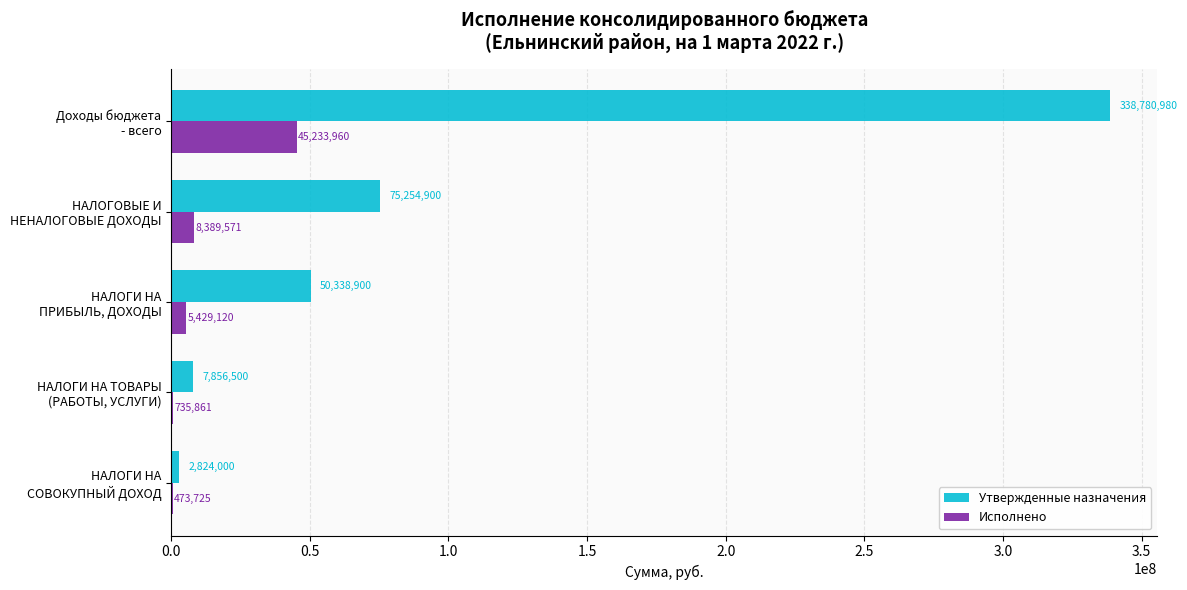

What is the average value of the Исполнено series?

12052447.3